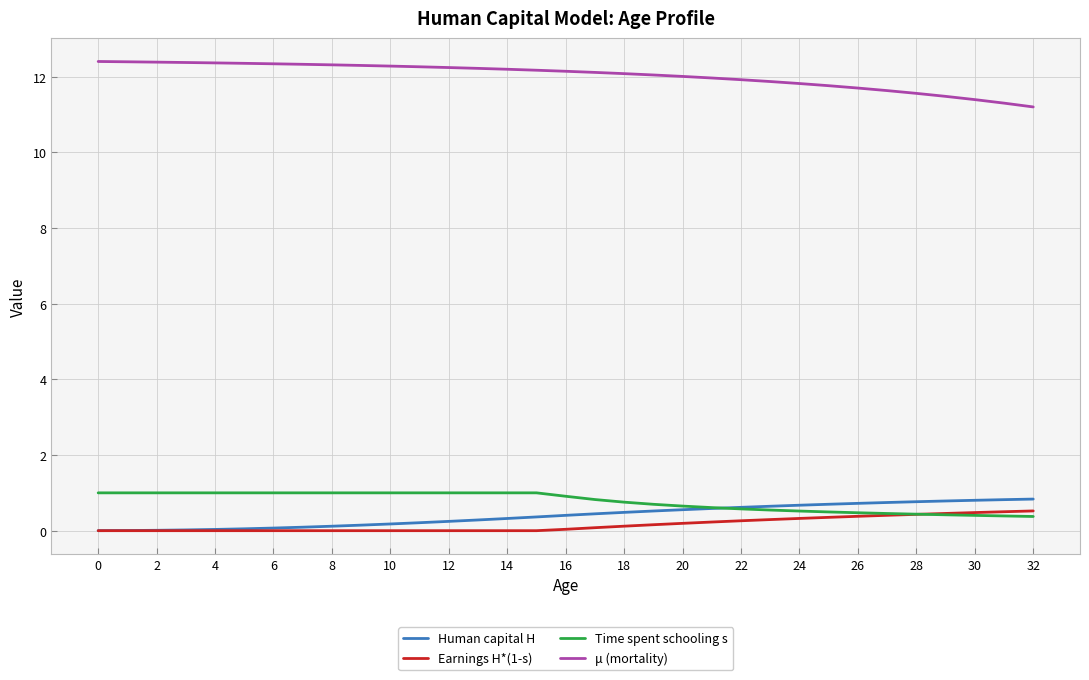

At how many categories does at least one series exceed 0?

33